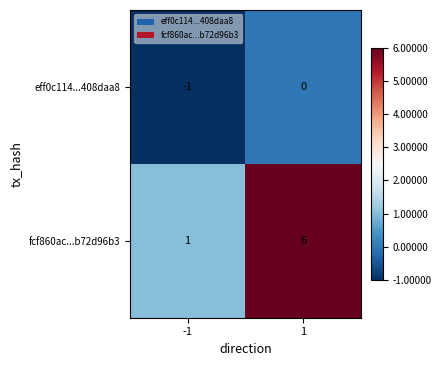

Reading left to right, transcribe all the data shown in this chart.

eff0c114...408daa8: -1	0
fcf860ac...b72d96b3: 1	6